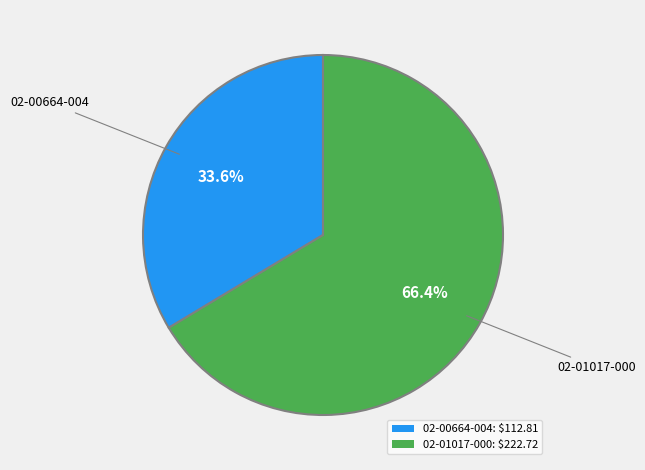

The 02-00664-004 slice represents 27% of the pie. True or false?

False